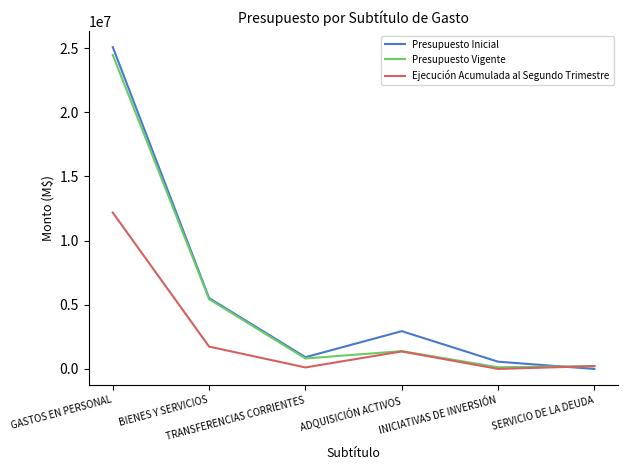

What is the total value across all series at INICIATIVAS DE INVERSIÓN?

692537